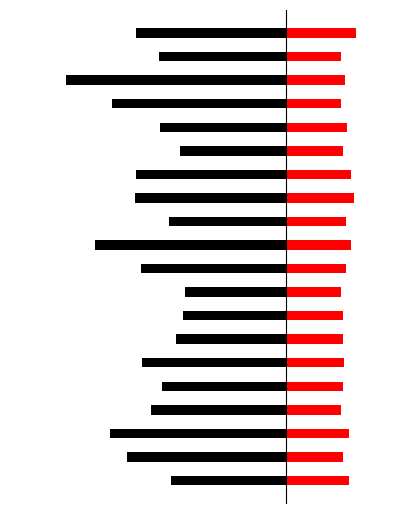

How many values in the SDS_P1 series exceed -6?

6